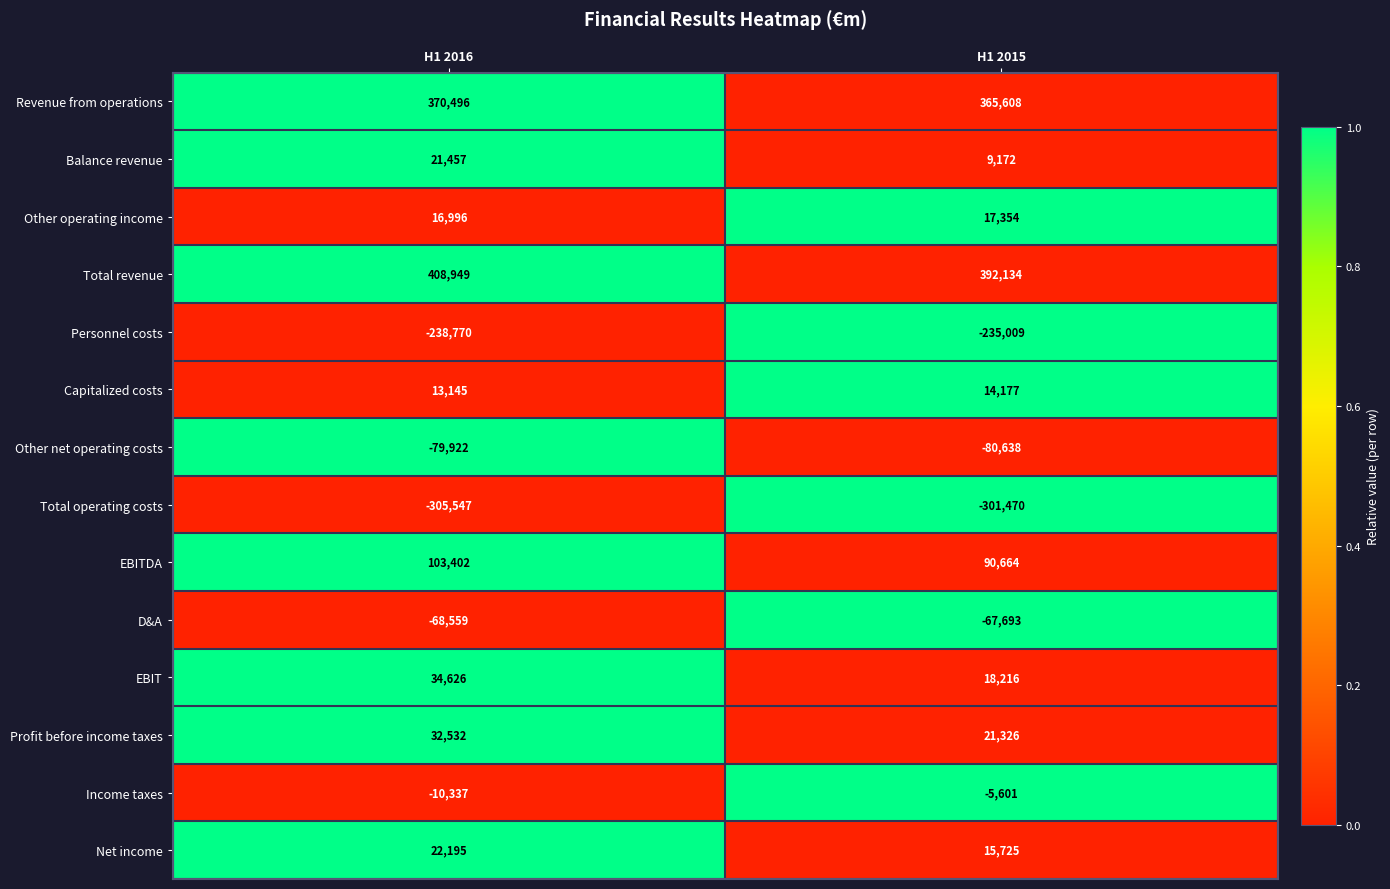

True or false: Personnel costs has a value of -145604 at H1 2016.

False